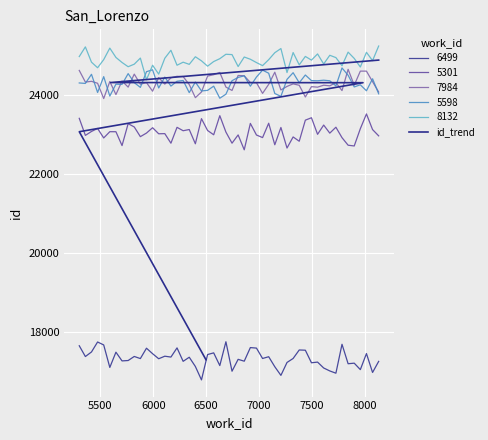

How many data points are above 24302?

2